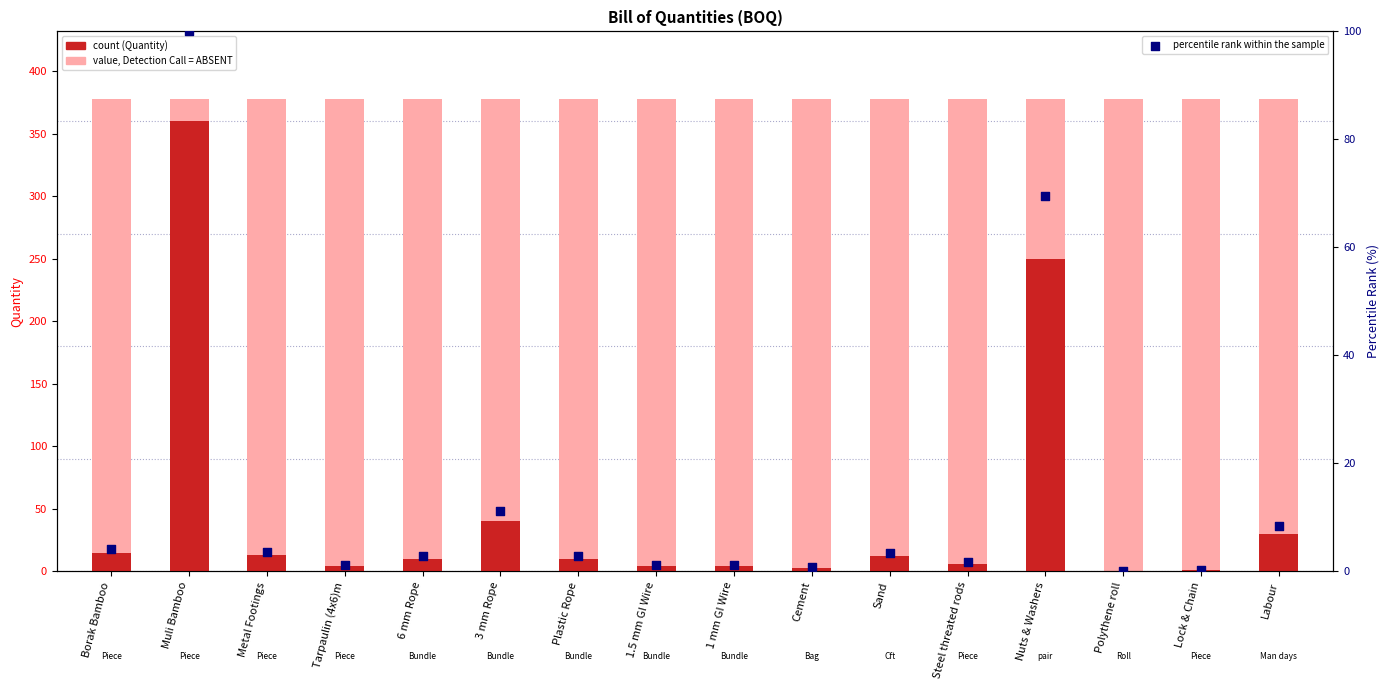

Which series has the widest spread of Y values?

Quantity